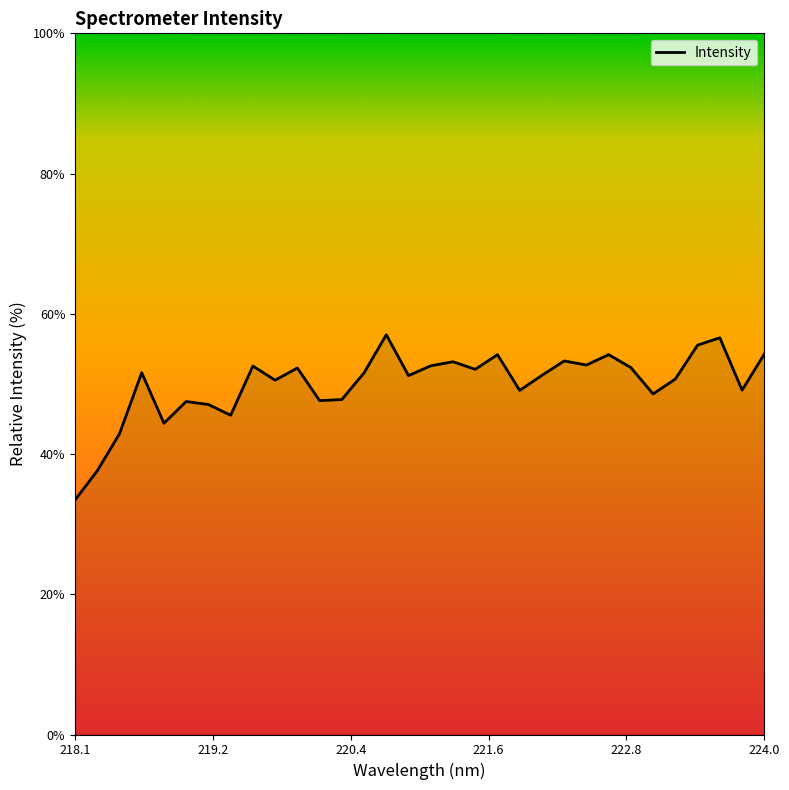

How many series are shown in this chart?

1